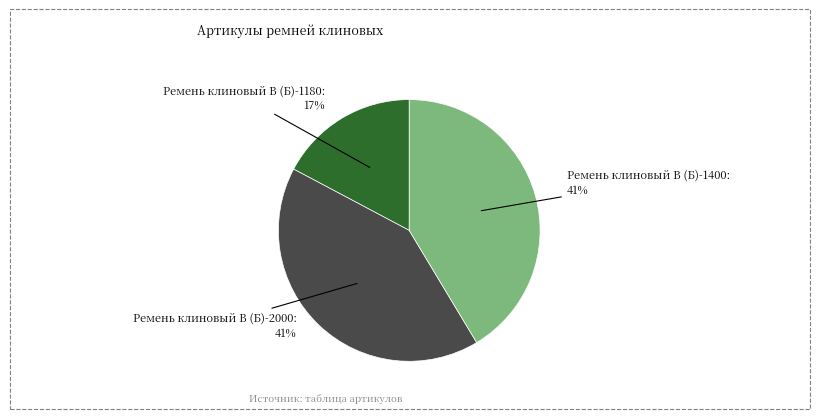

Count the number of slices in the pie.

3